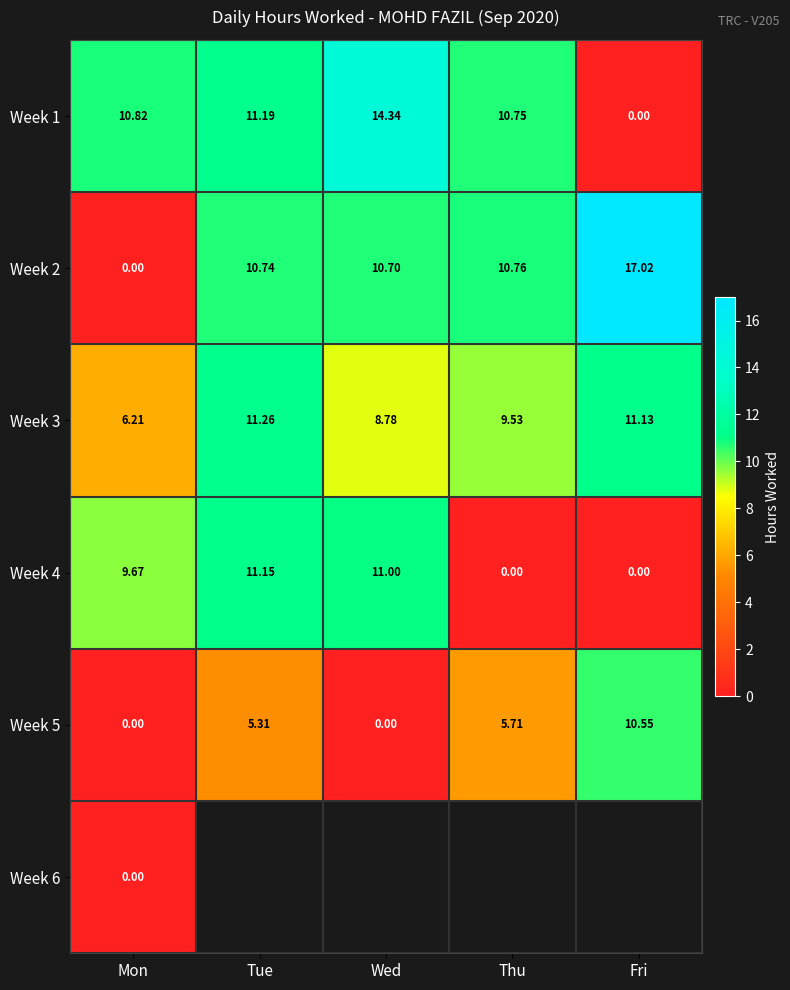

Where is Week 2 nearest to the value 8?

Wed